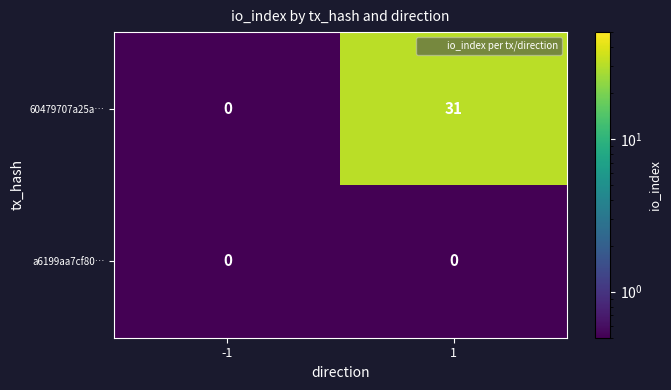

True or false: a6199aa7cf80… has a value of 0 at -1.

True